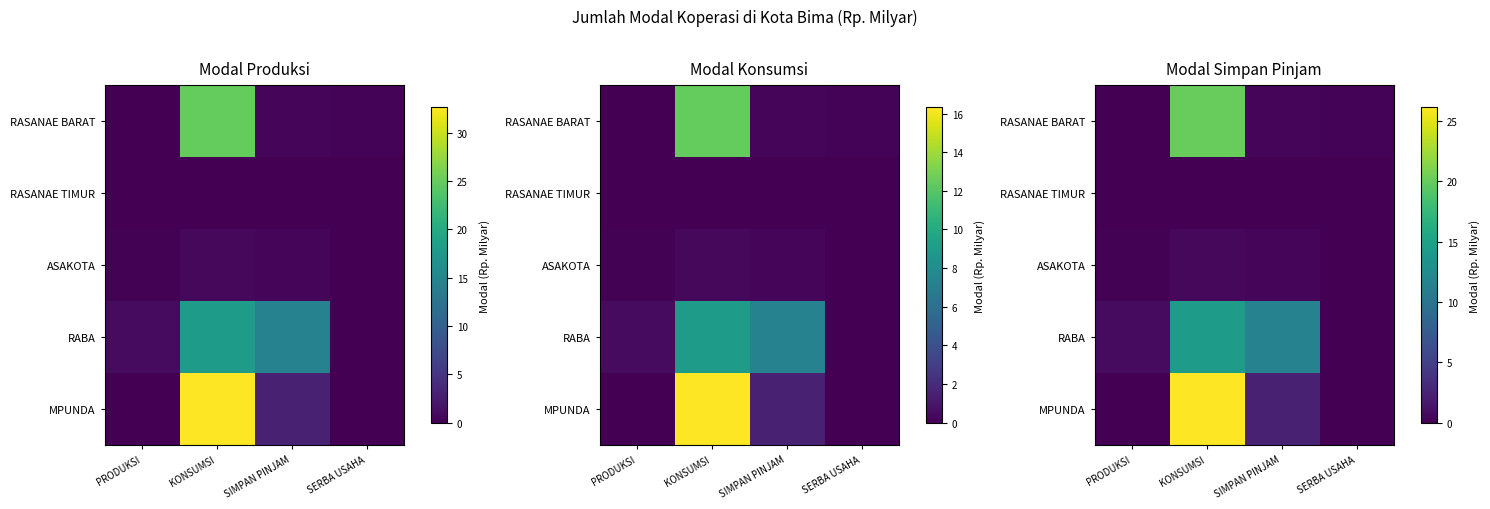

Is the value of RASANAE TIMUR at KONSUMSI greater than the value of MPUNDA at PRODUKSI?

No